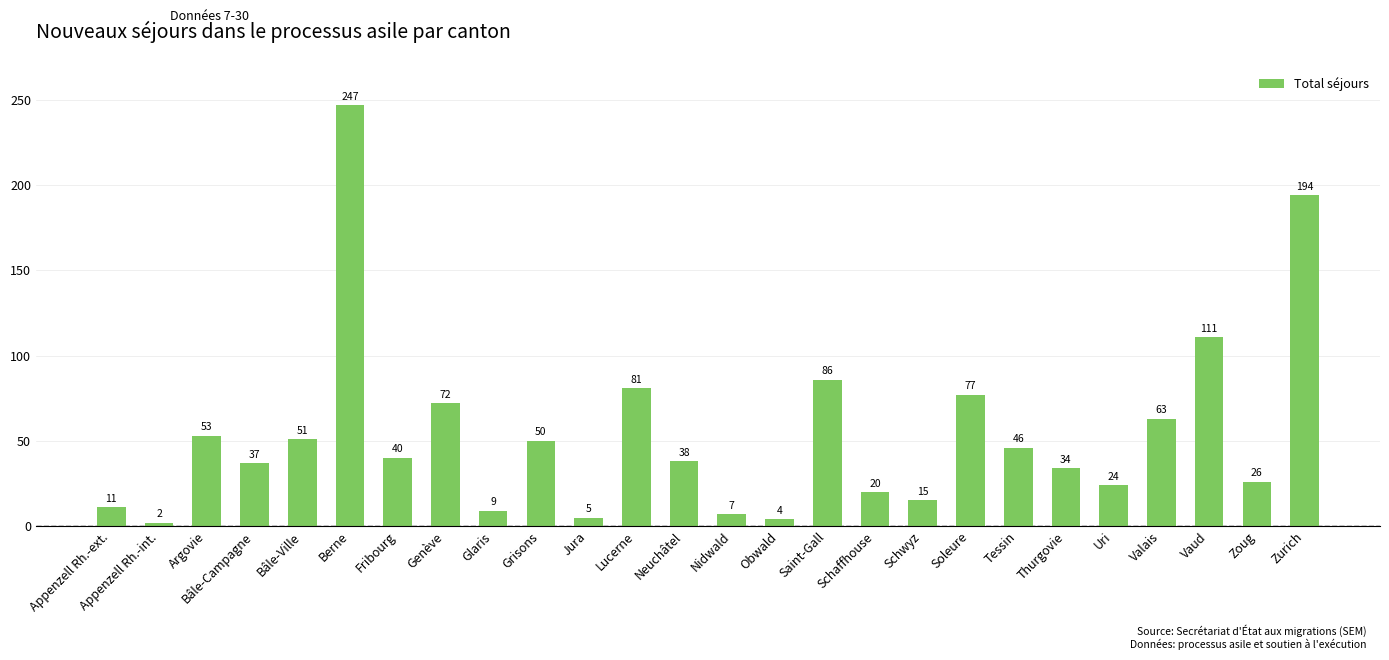

True or false: the data shows 50 at Soleure.

False